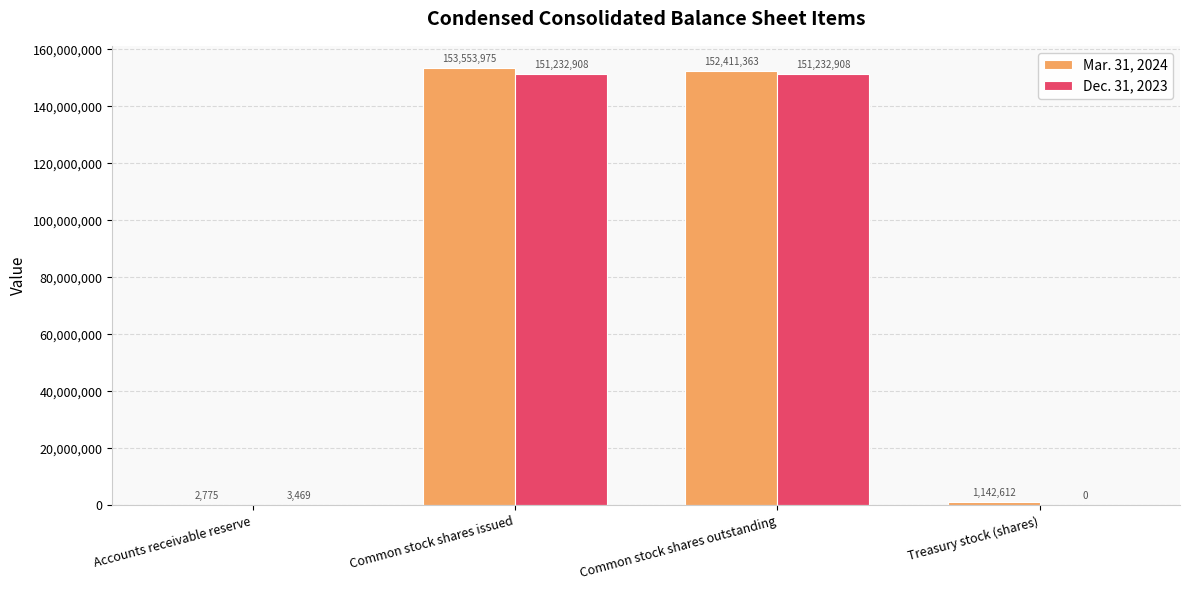

Is the value of Dec. 31, 2023 at Common stock shares outstanding greater than the value of Mar. 31, 2024 at Treasury stock (shares)?

Yes